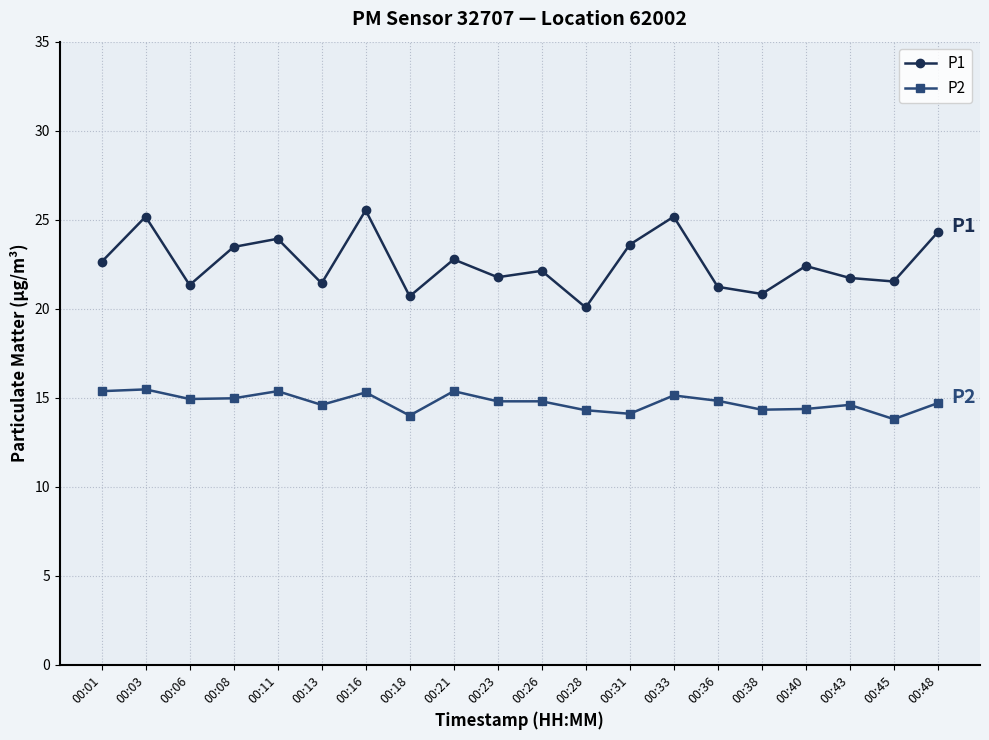

What is the difference between the second highest and second lowest values in the P2 series?

1.4